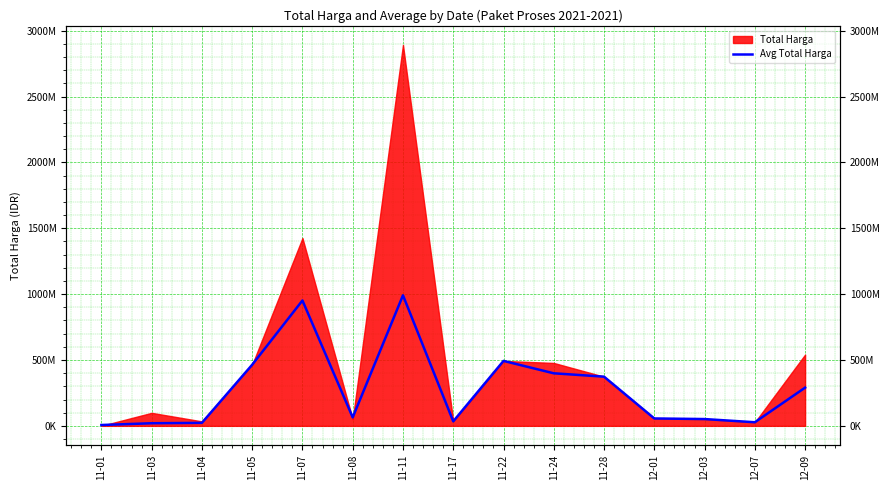

Is it true that the value at 11-07 is 951733950?

True